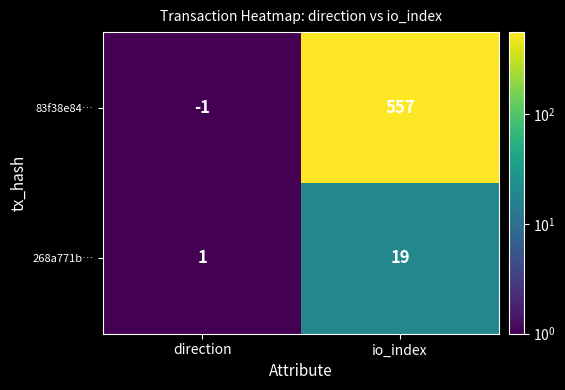

What is the sum of the 268a771b… values at direction and io_index?

20